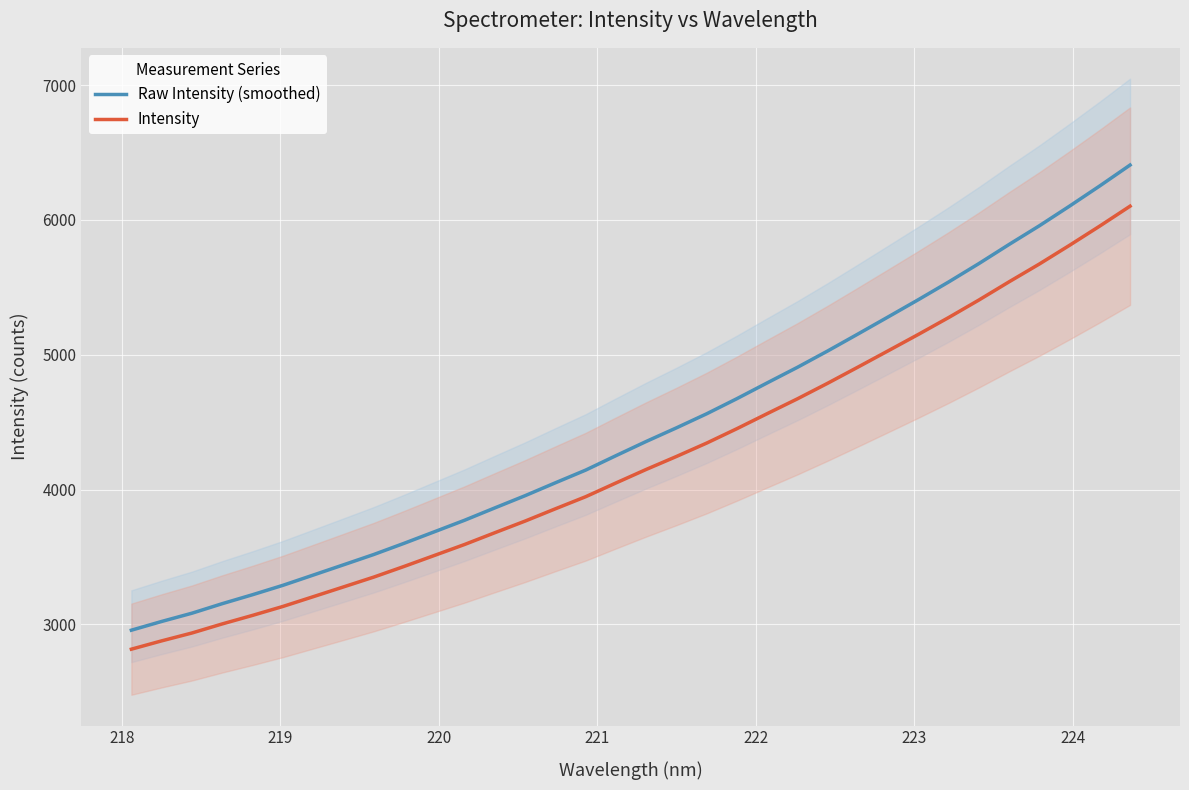

Which series has the largest range (max minus min)?

Raw Intensity (smoothed)